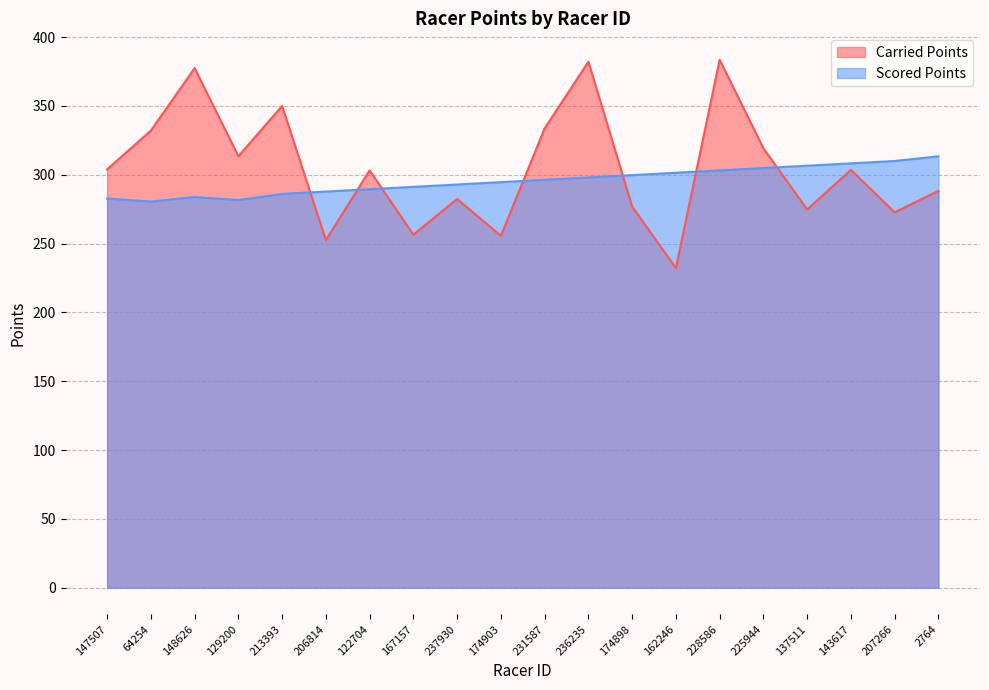

What is the value of the Carried Points point at the 3rd from the left?

377.4